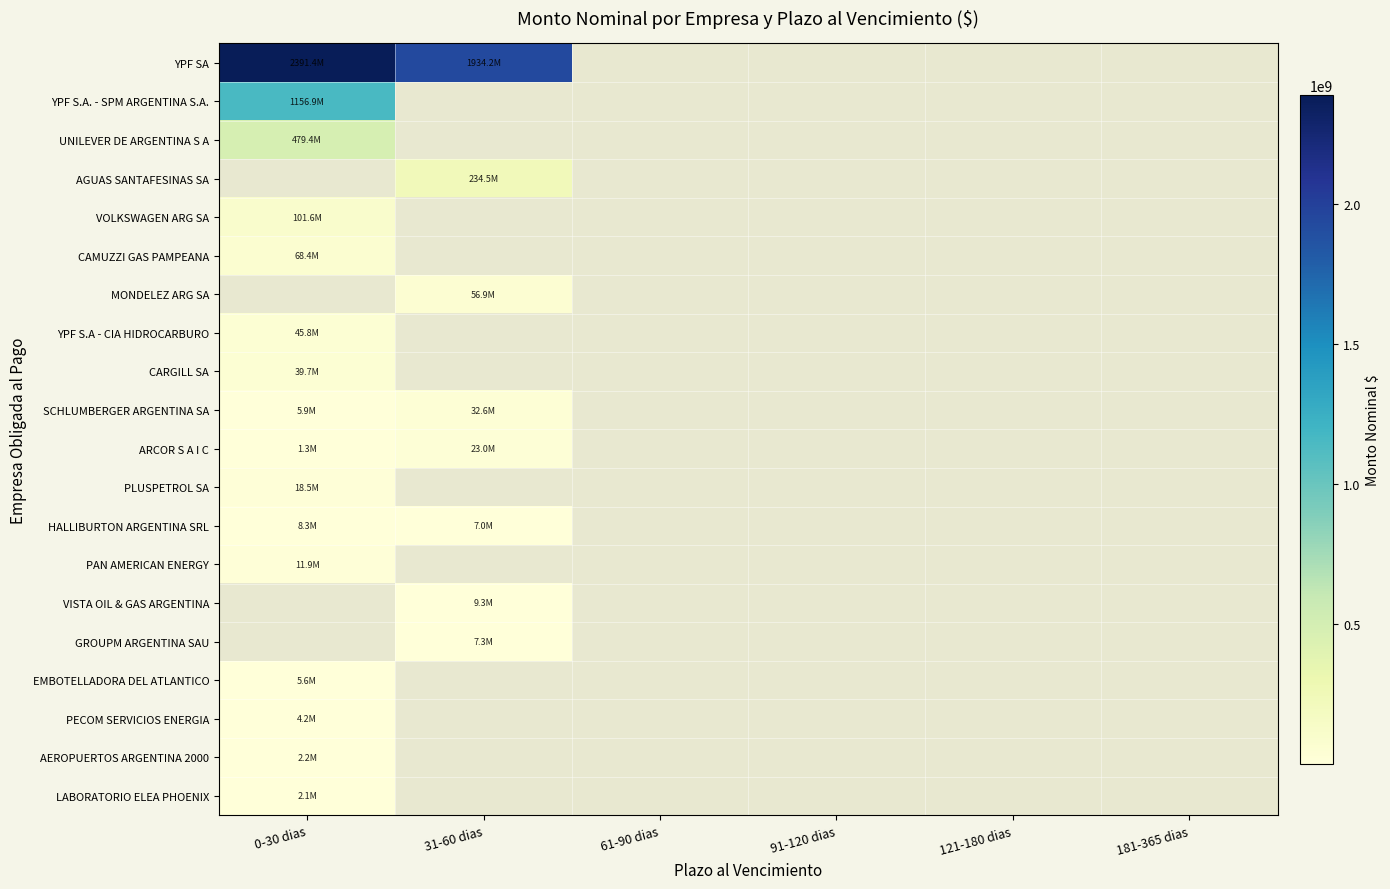

At which label does SCHLUMBERGER ARGENTINA SA reach its minimum?

0-30 dias